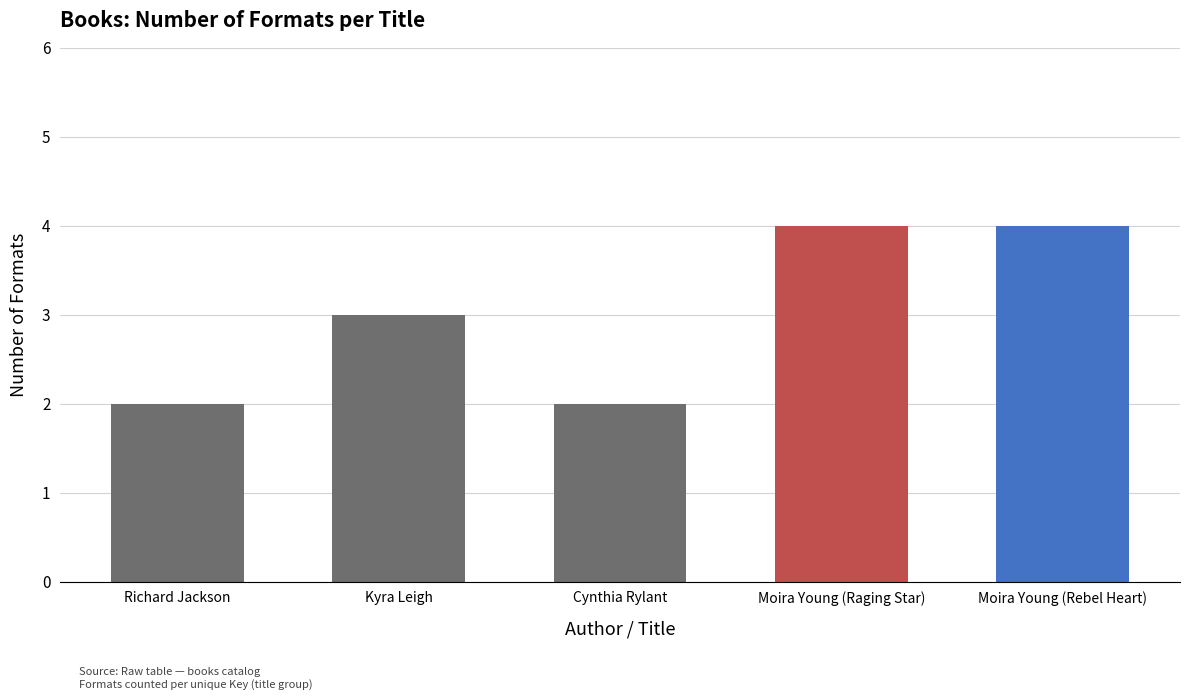

Reading left to right, what are all the values shown in this chart?

2	3	2	4	4